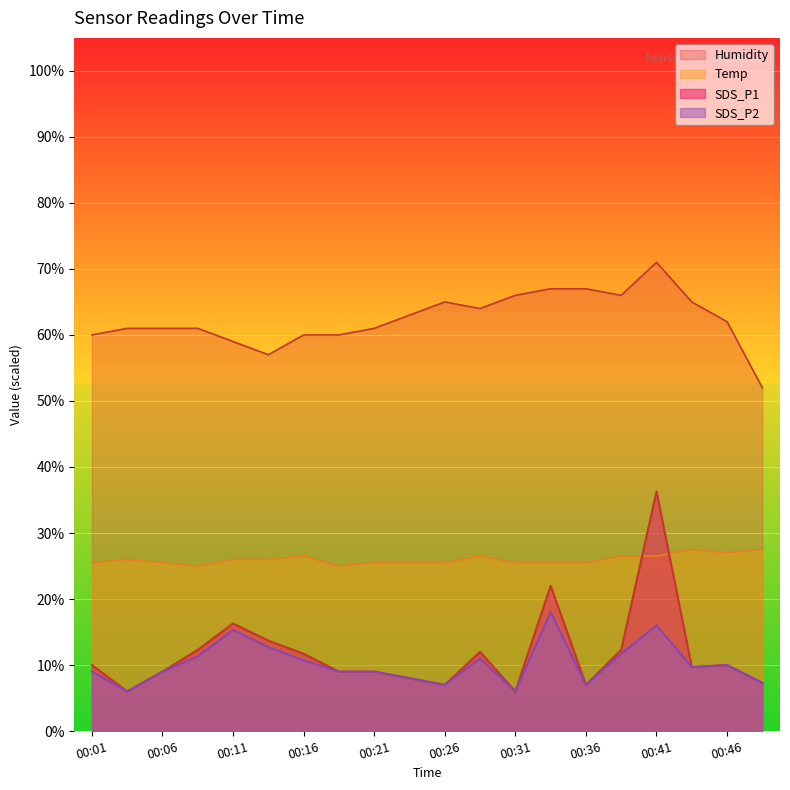

How many interior local peaks does the Temp series have?

4